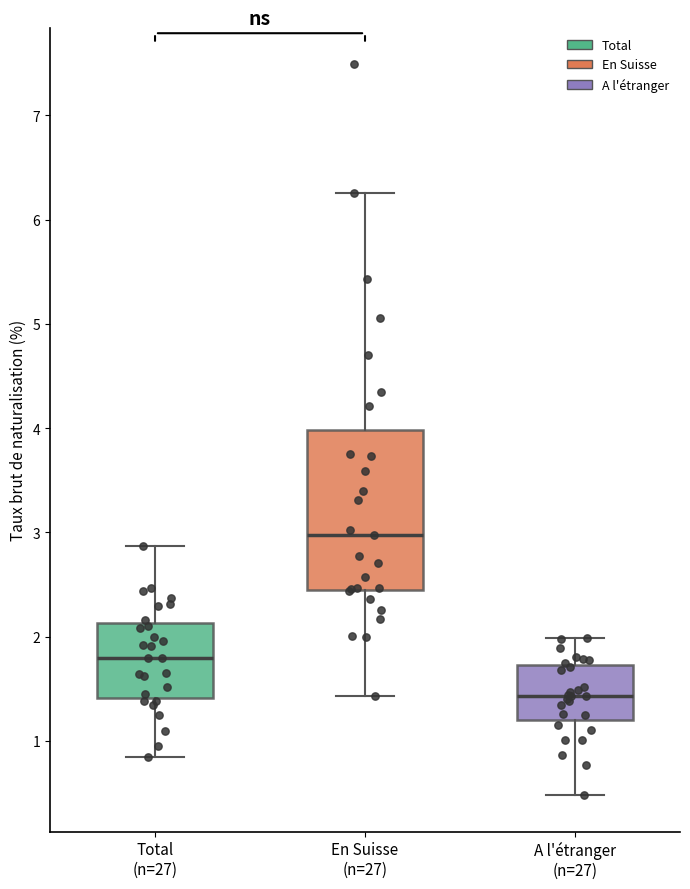

Reading left to right, read every box against the y-axis: the position of its median line, the range the box covers, and the ends of its whiskers. The values are not printed on the chart, so give them approximately, as read against the axis.

Total (n=27): median 1.8, box 1.4 to 2.1, whiskers 0.8 to 2.9
En Suisse (n=27): median 3.0, box 2.4 to 4.0, whiskers 1.4 to 6.3
A l'étranger (n=27): median 1.4, box 1.2 to 1.7, whiskers 0.5 to 2.0